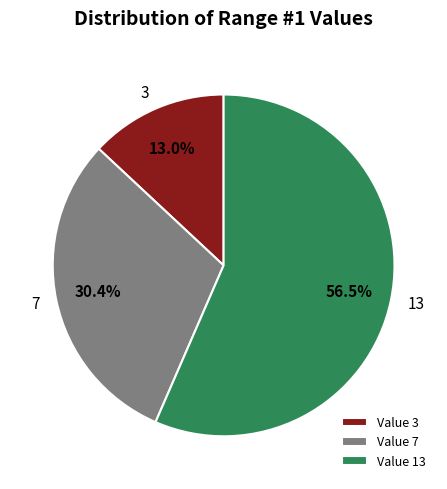

How many slices are in this pie chart?

3